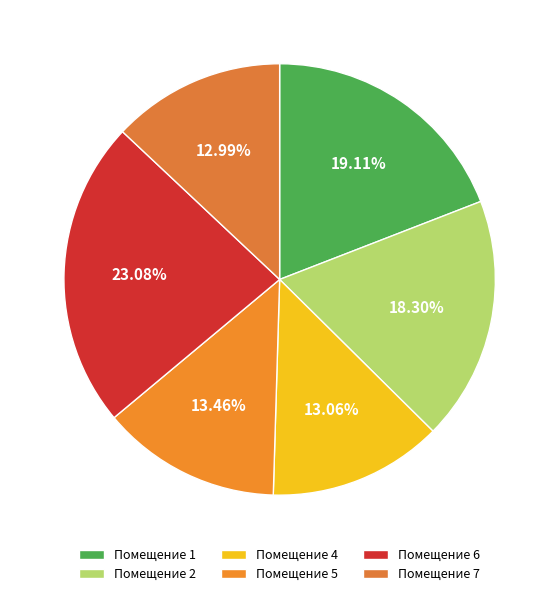

How many segments does this pie chart have?

6